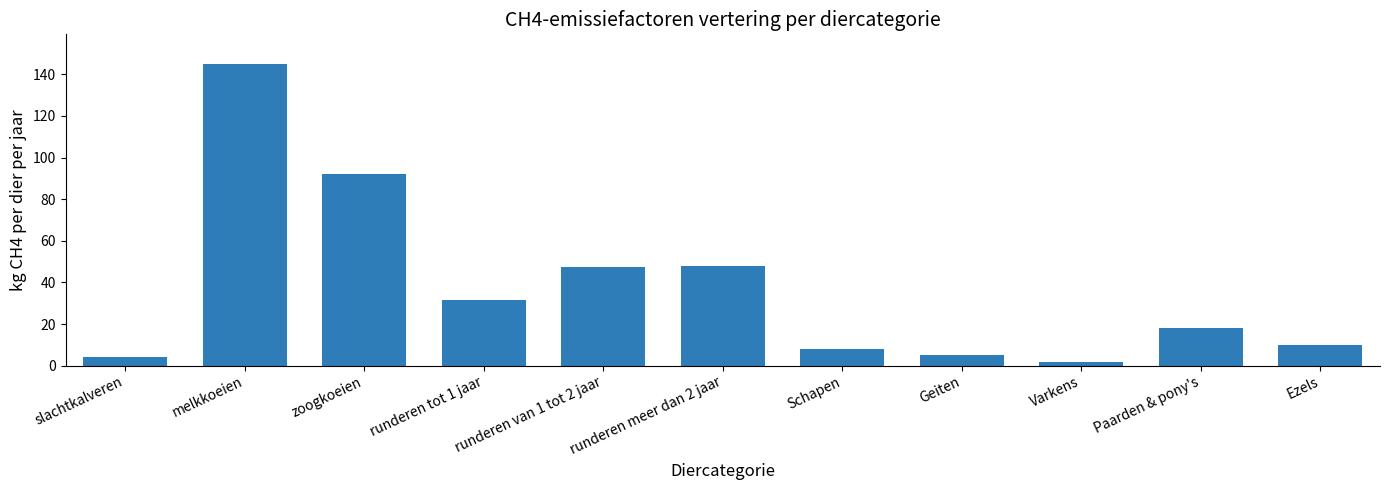

At which label is the value closest to 73?

zoogkoeien